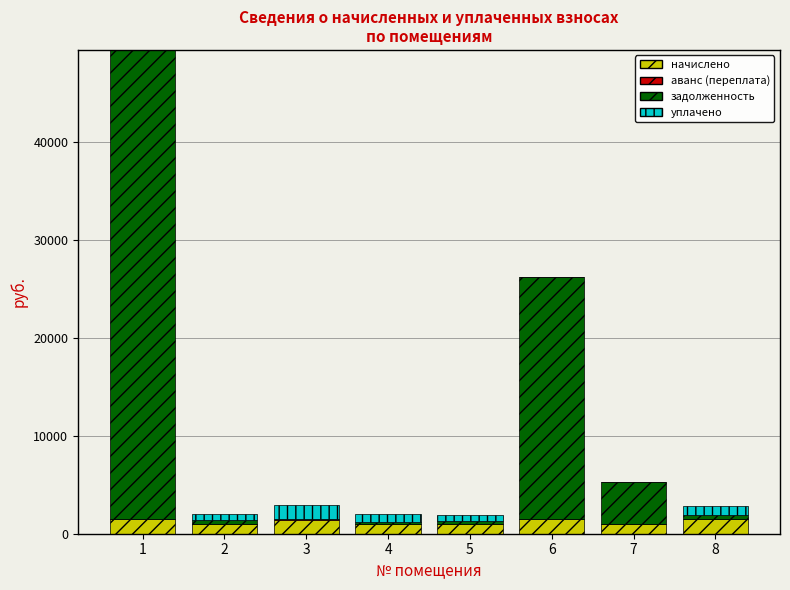

What is the total value across all series at 1?

49392.3